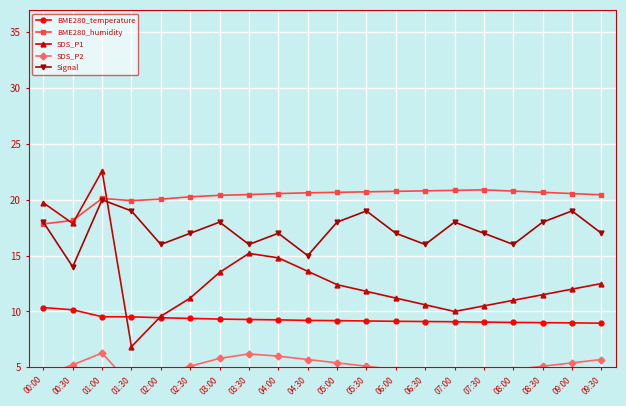

What is the minimum value for BME280_humidity?

17.8